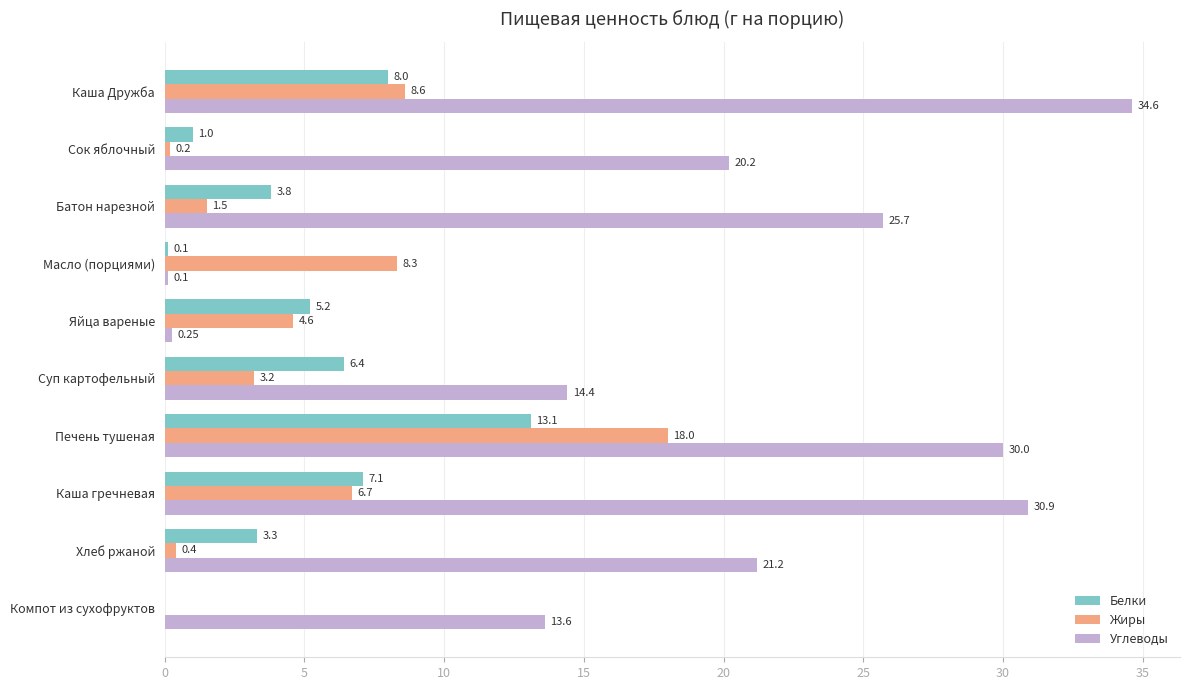

What is the greatest value displayed?

34.6